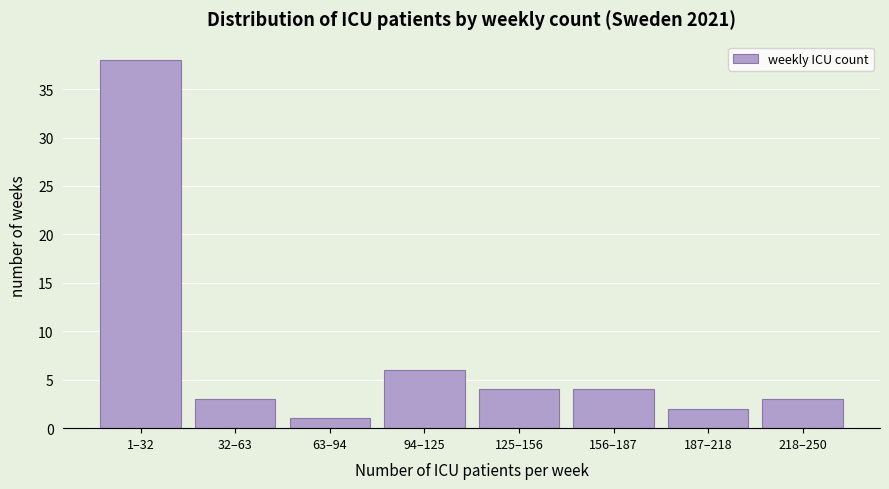

Reading left to right, list all the values displayed in this chart.

1–32=38	32–63=3	63–94=1	94–125=6	125–156=4	156–187=4	187–218=2	218–250=3